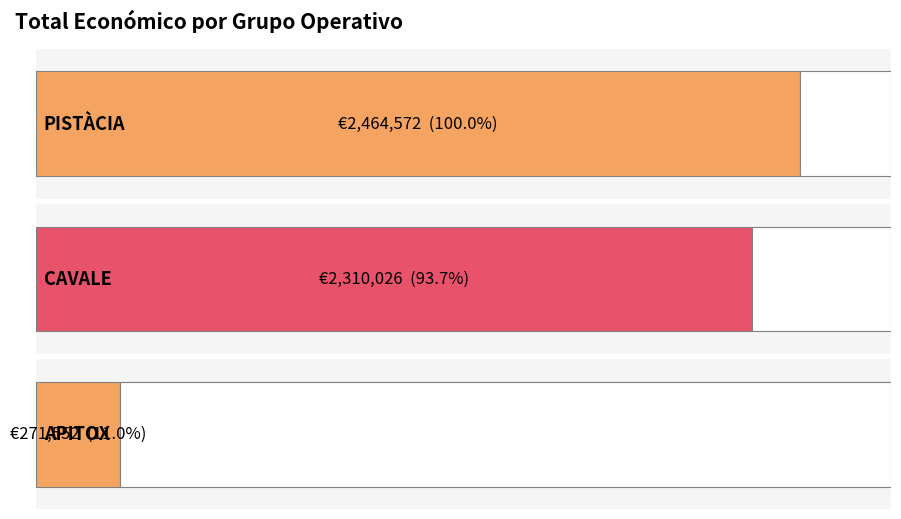

How many data points does each series have?

3